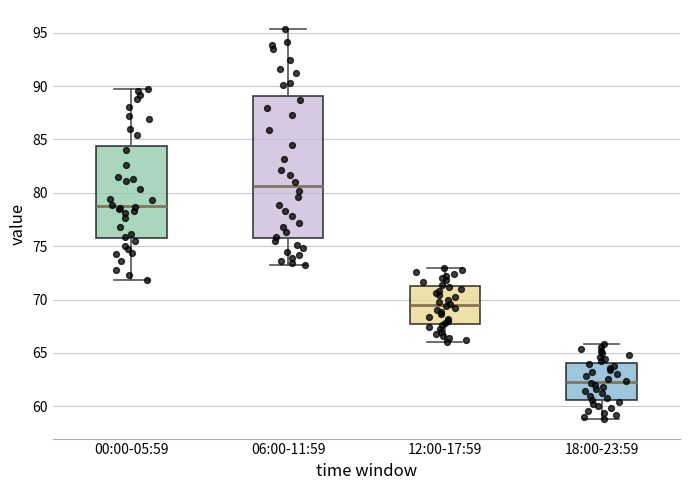

Reading left to right, read every box against the y-axis: the position of its median line, the range the box covers, and the ends of its whiskers. The values are not printed on the chart, so give them approximately, as read against the axis.

00:00-05:59: median 79.0, box 76.0 to 84.5, whiskers 72.0 to 89.5
06:00-11:59: median 80.5, box 76.0 to 89.0, whiskers 73.0 to 95.5
12:00-17:59: median 69.5, box 68.0 to 71.5, whiskers 66.0 to 73.0
18:00-23:59: median 62.5, box 60.5 to 64.0, whiskers 59.0 to 66.0